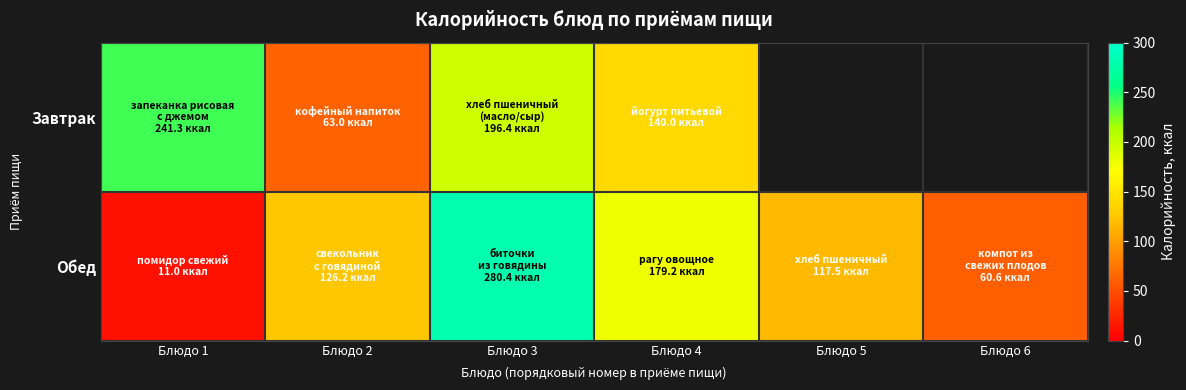

Is the value of Завтрак at Блюдо 6 greater than the value of Обед at Блюдо 3?

No